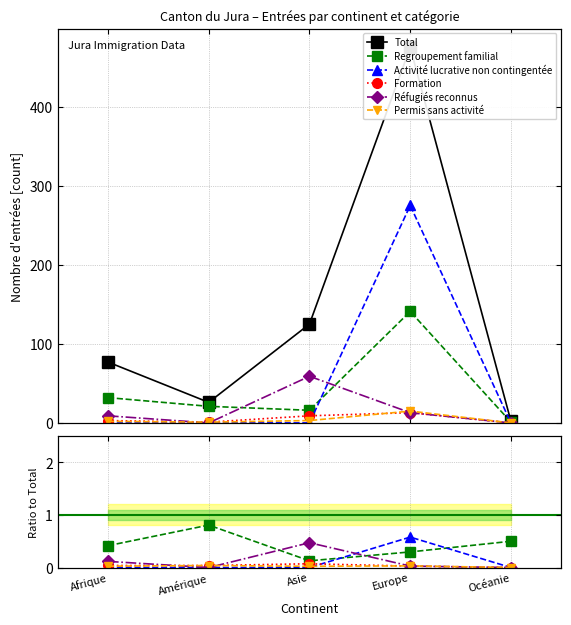

Is it true that Permis sans activité equals 0.0 at Europe?

False